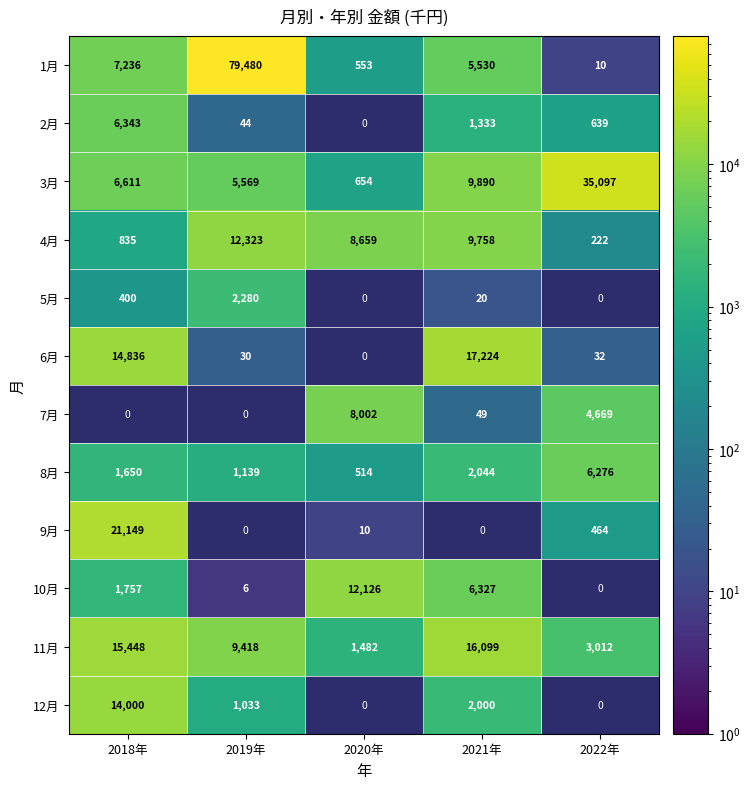

True or false: 11月 has a value of 5335.7 at 2022年.

False